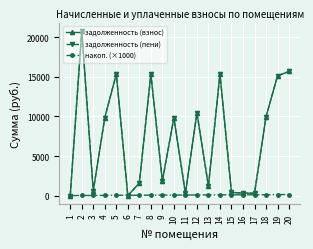

Reading right to left, what are all the values shown in this chart?

задолженность (взнос): 15687.8	15123.9	9960.9	304.1	321.5	413.4	15371.5	1209.7	10440.4	300.5	9819.8	1874.2	15343.2	1589.3	0.0	15371.5	9832.3	608.0	20810.2	0.0
задолженность (пени): 15687.8	15123.9	9960.9	304.1	321.5	413.4	15371.5	1209.7	10440.4	300.5	9819.8	1874.2	15343.2	1589.3	0.0	15371.5	9832.3	608.0	20810.2	0.0
накоп. (×1000): 144.4	128.7	113.6	103.6	103.3	103.0	102.6	87.2	86.0	75.5	75.2	65.4	63.6	48.2	46.6	46.6	31.3	21.4	20.8	0.0